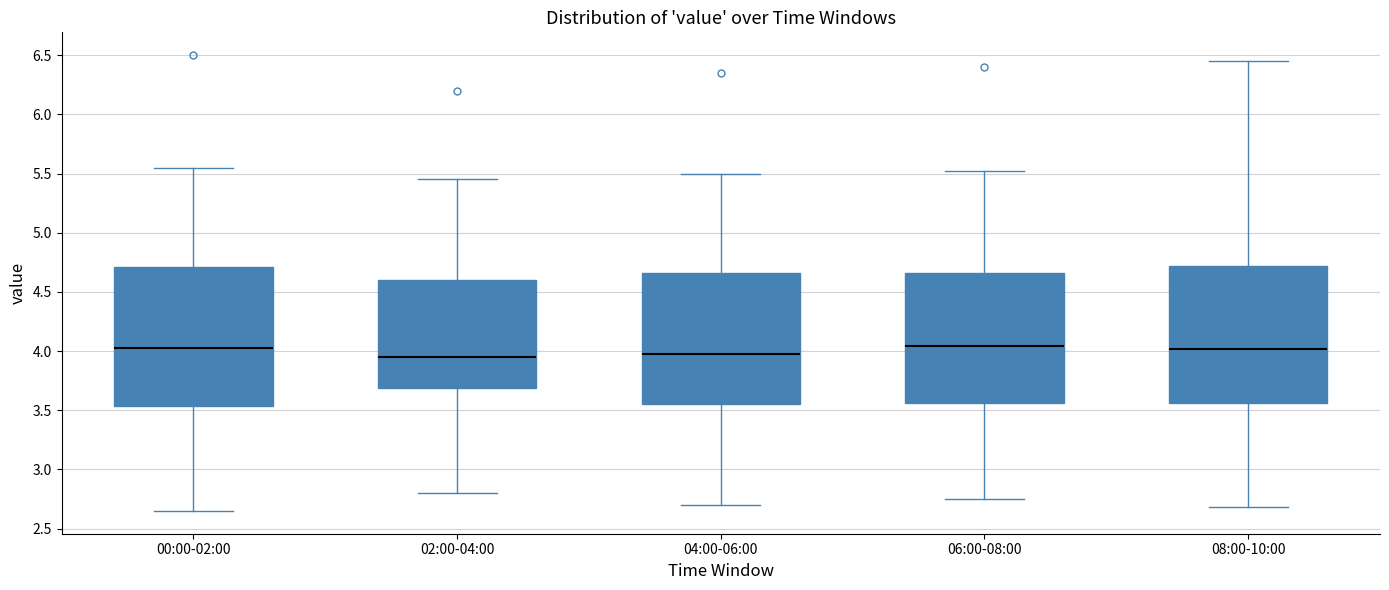

Where does the upper whisker of the box for 02:00-04:00 end on the y-axis? The values are not printed on the chart, so give them approximately, as read against the axis.

5.45